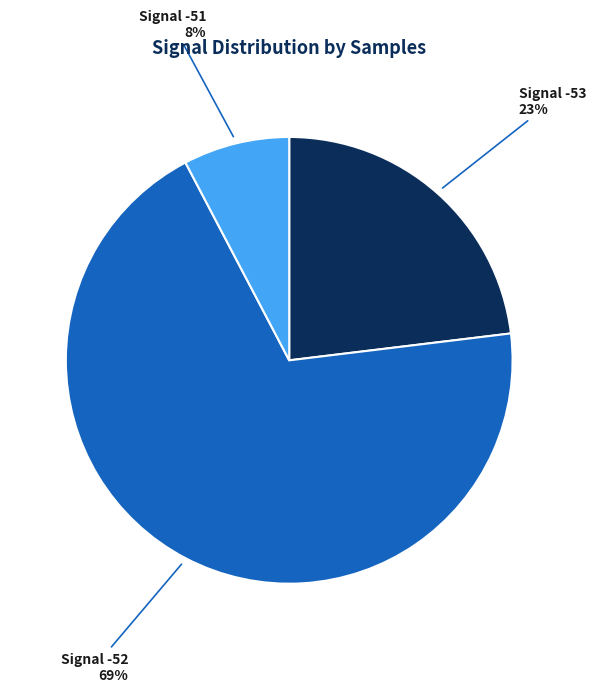

Which slice is the largest?

Signal -52